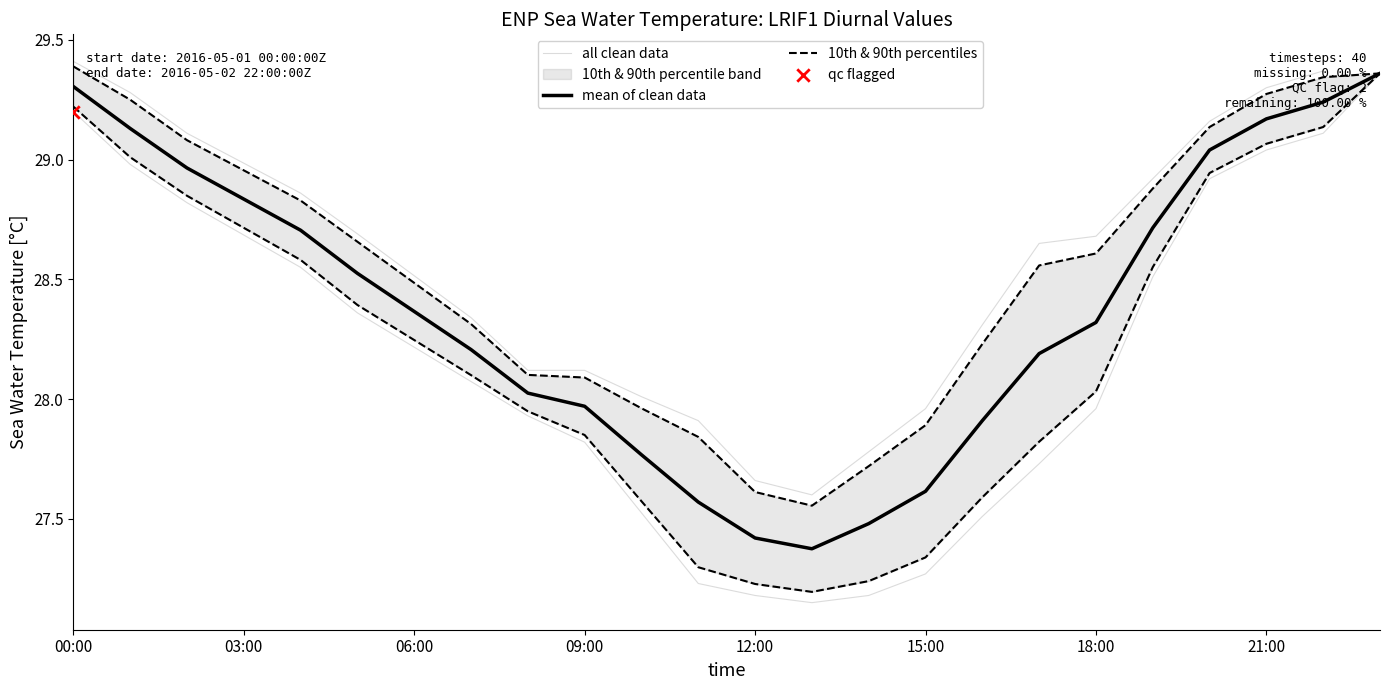

The mean of clean data series shows 29.3 at 00:00. True or false?

True